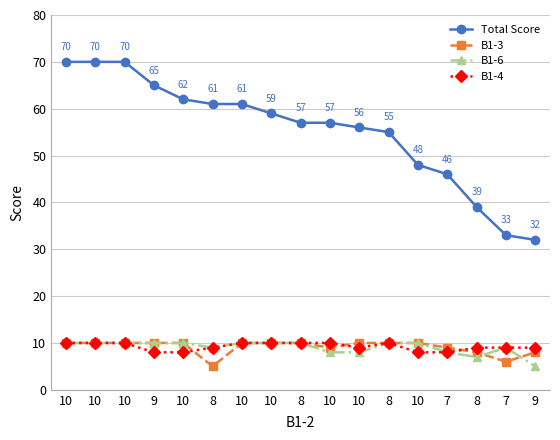

What is the minimum value shown in the chart?

5